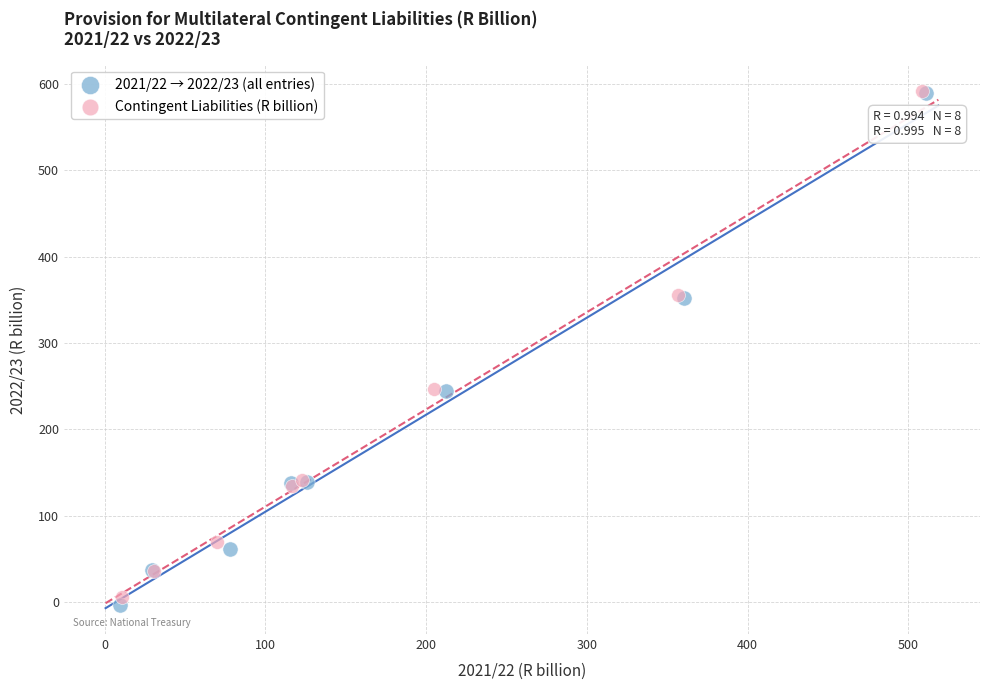

Which series has the widest spread of Y values?

2021/22 → 2022/23 (all entries)